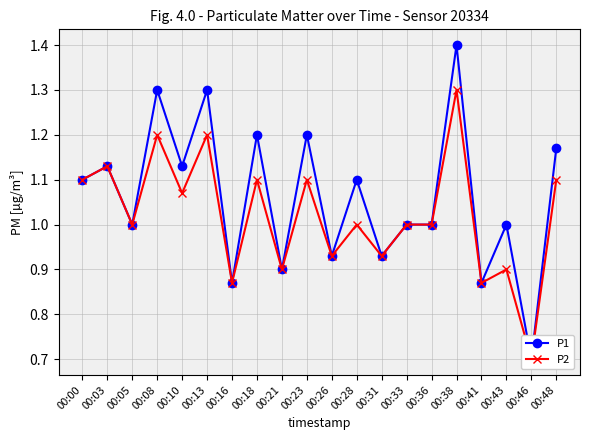

How many lines are shown in the chart?

2